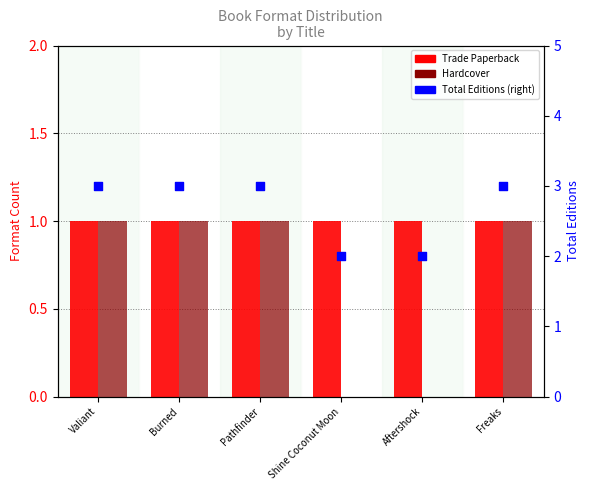

What are all the series names shown in the legend?

Trade Paperback, Hardcover, Total Editions